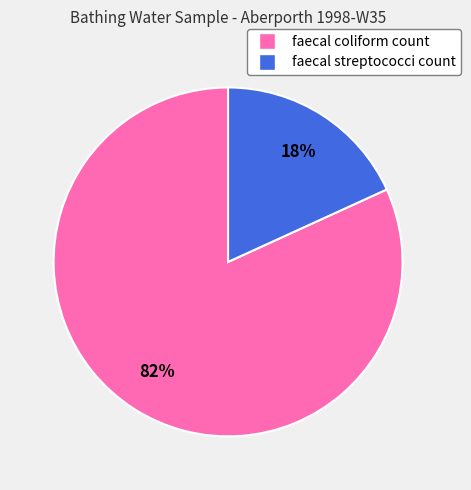

Do faecal coliform count and faecal streptococci count together represent more than half of the pie?

Yes